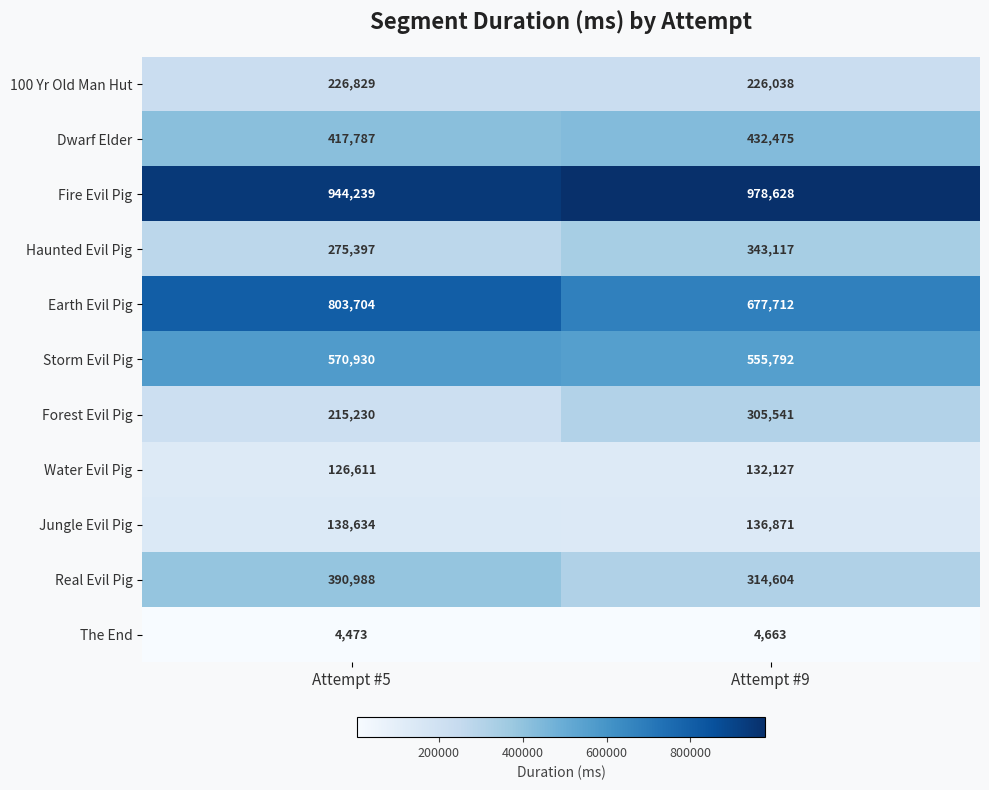

What is the average value of the Haunted Evil Pig series?

309257